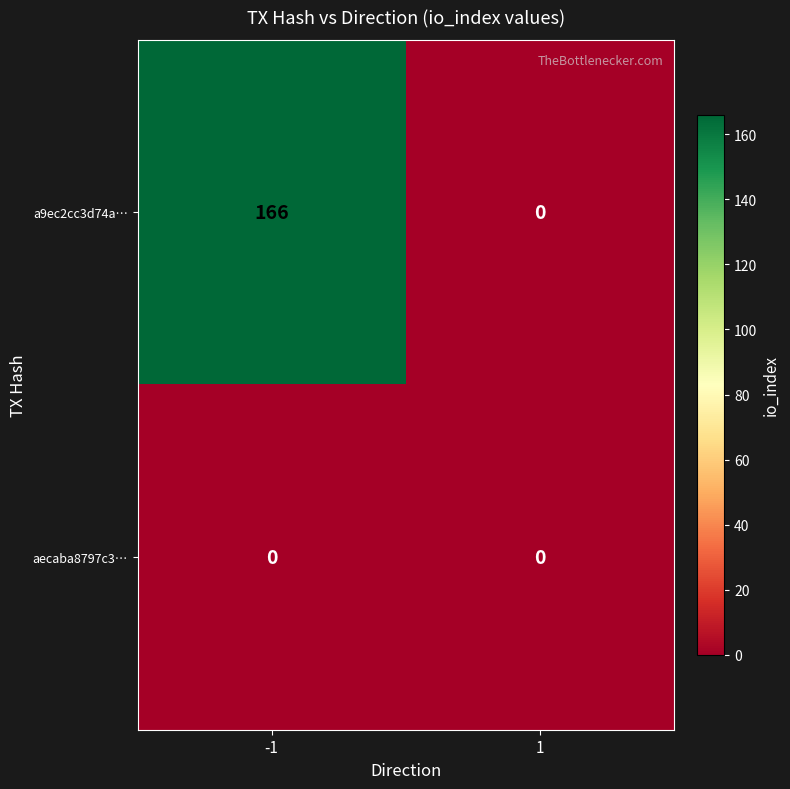

What is the maximum value shown in the chart?

166